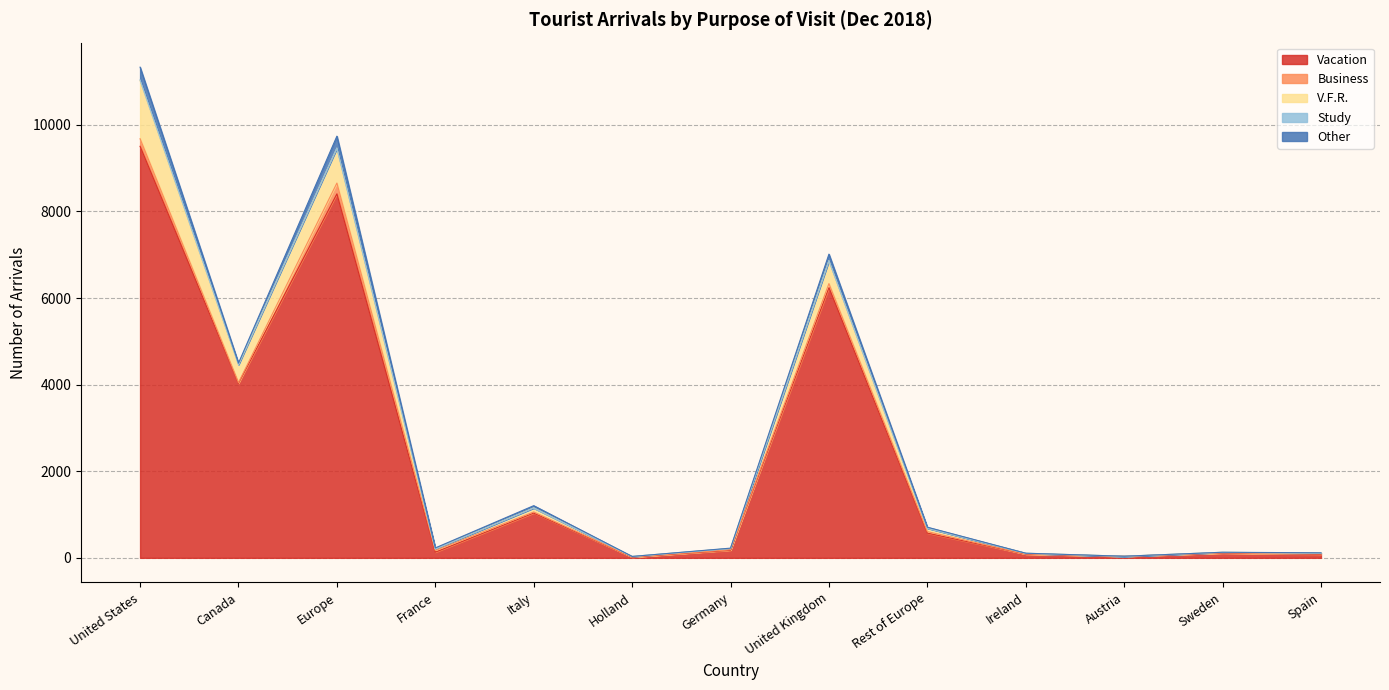

How many lines are shown in the chart?

5